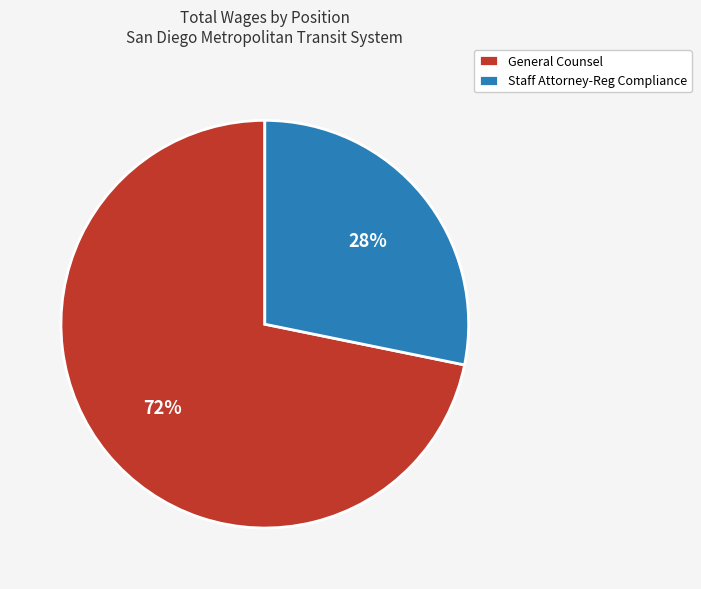

To the nearest percent, what is the combined percentage of General Counsel and Staff Attorney-Reg Compliance?

100%